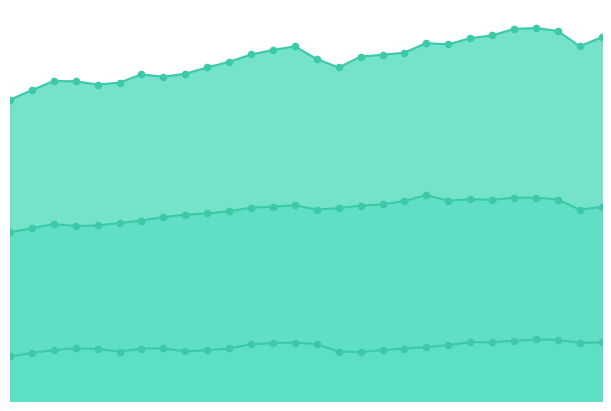

At how many categories does at least one series exceed 503652?

17